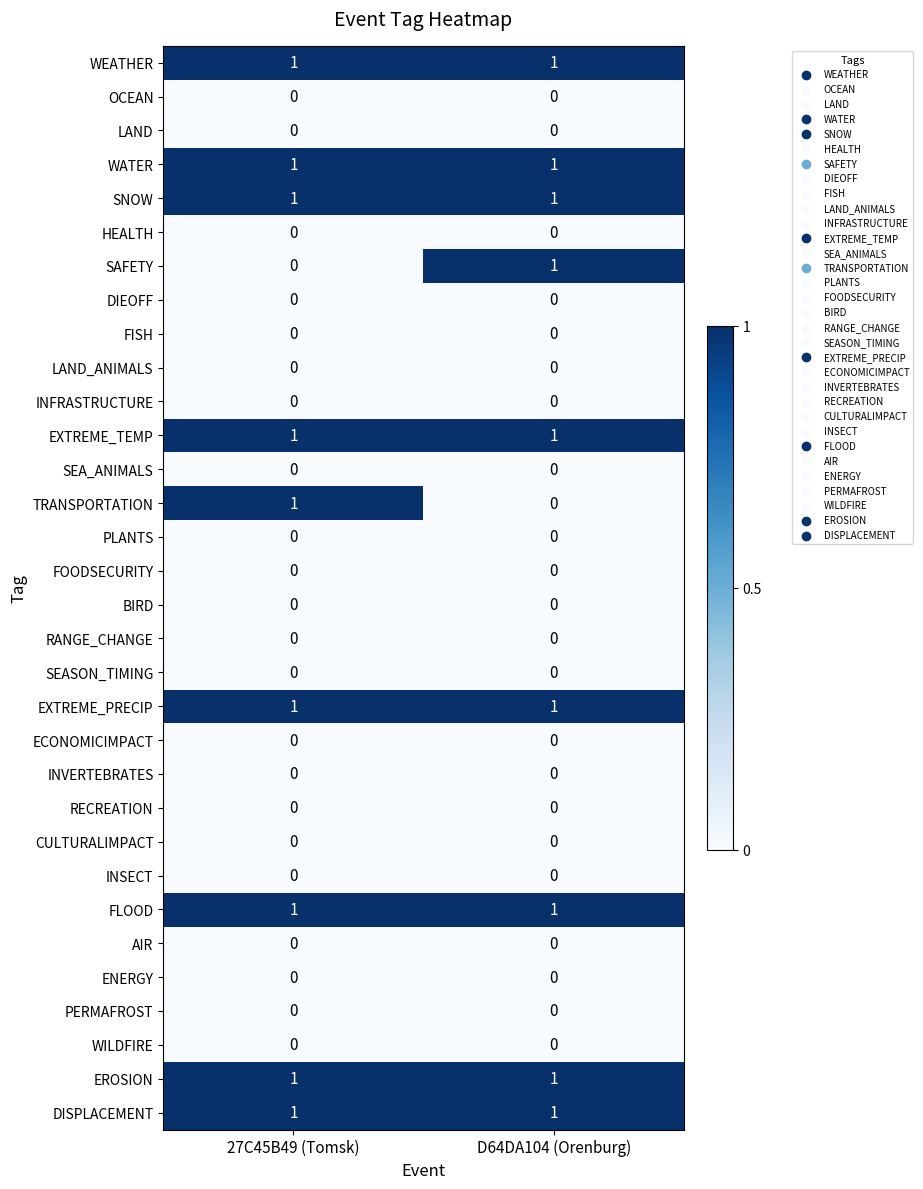

The RECREATION series shows 0 at D64DA104 (Orenburg). True or false?

True